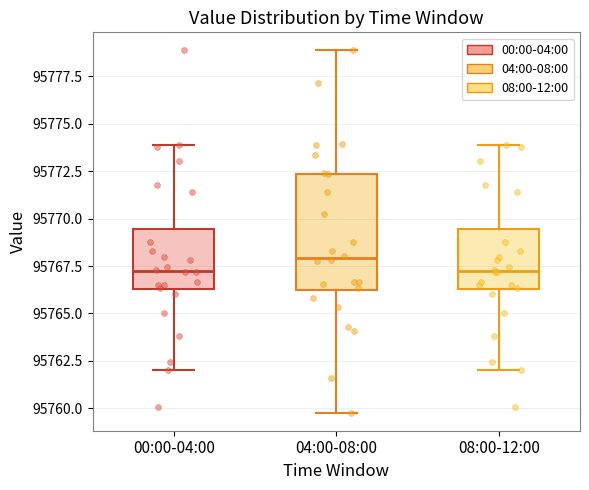

Reading left to right, transcribe this box plot: for each box, give where its median line is, the range the box spans, and where its two whiskers end, as read against the y-axis. The values are not printed on the chart, so give them approximately, as read against the axis.

00:00-04:00: median 95767.5, box 95766.5 to 95769.5, whiskers 95762.0 to 95774.0
04:00-08:00: median 95768.0, box 95766.0 to 95772.5, whiskers 95760.0 to 95779.0
08:00-12:00: median 95767.5, box 95766.5 to 95769.5, whiskers 95762.0 to 95774.0